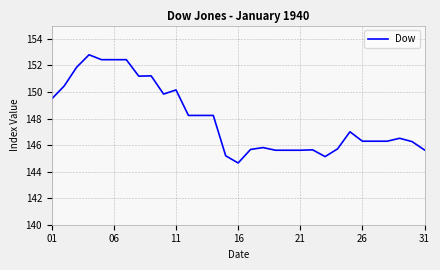

What is the greatest value displayed?

152.8